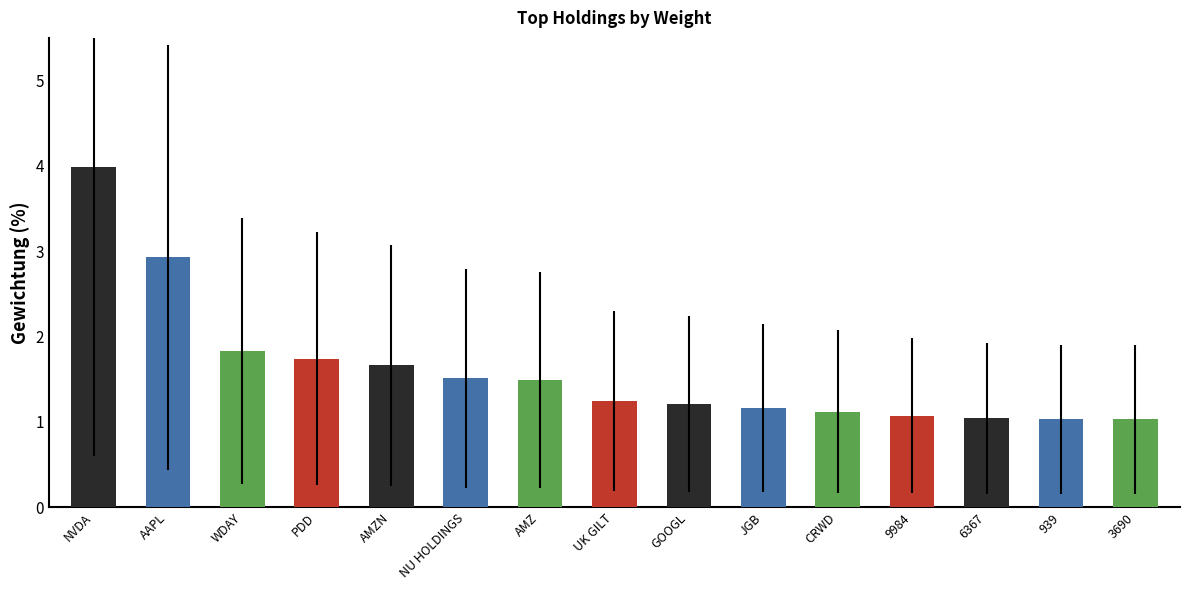

What is the maximum value shown in the chart?

4.0